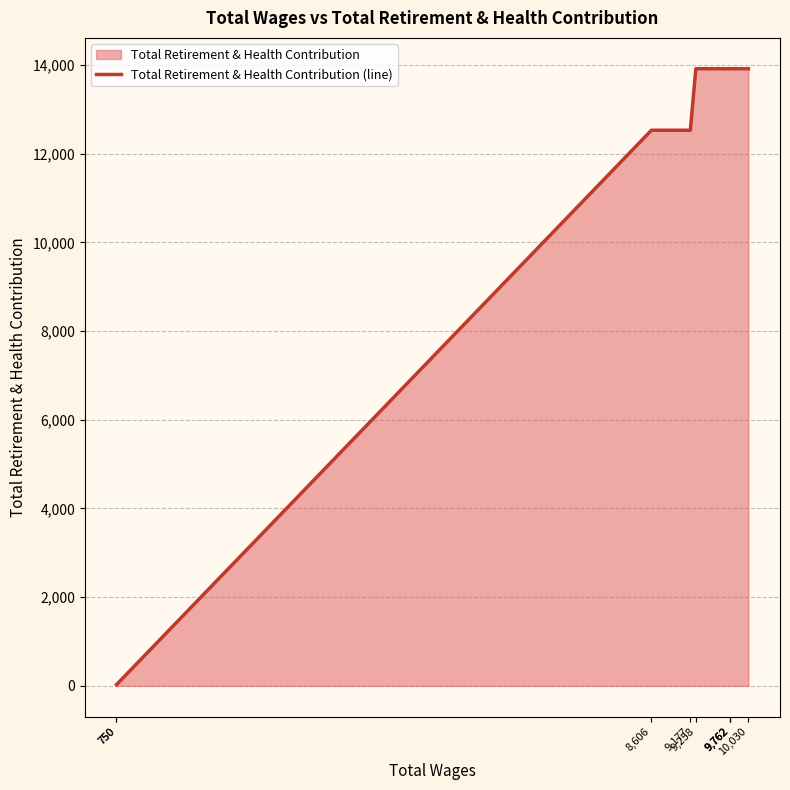

At which category does the chart reach its peak across all series?

9,258